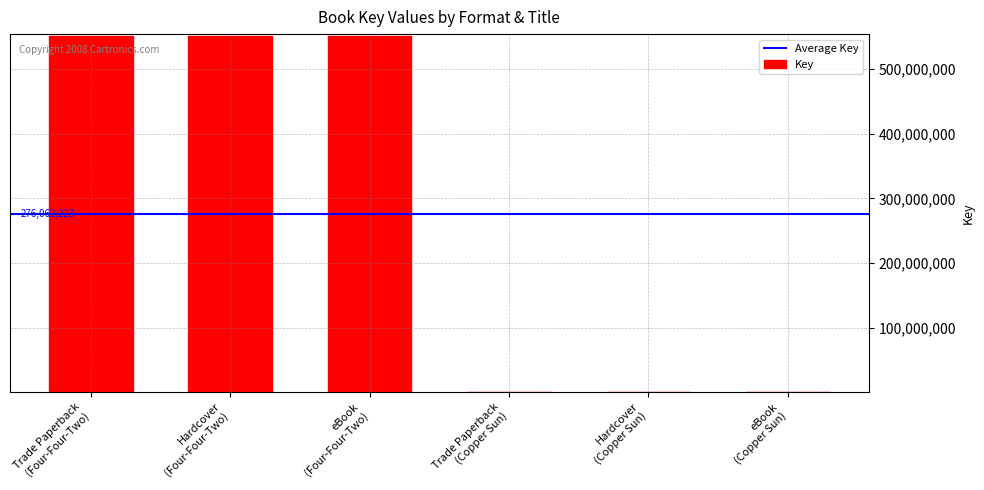

What is the maximum value shown in the chart?

550876005